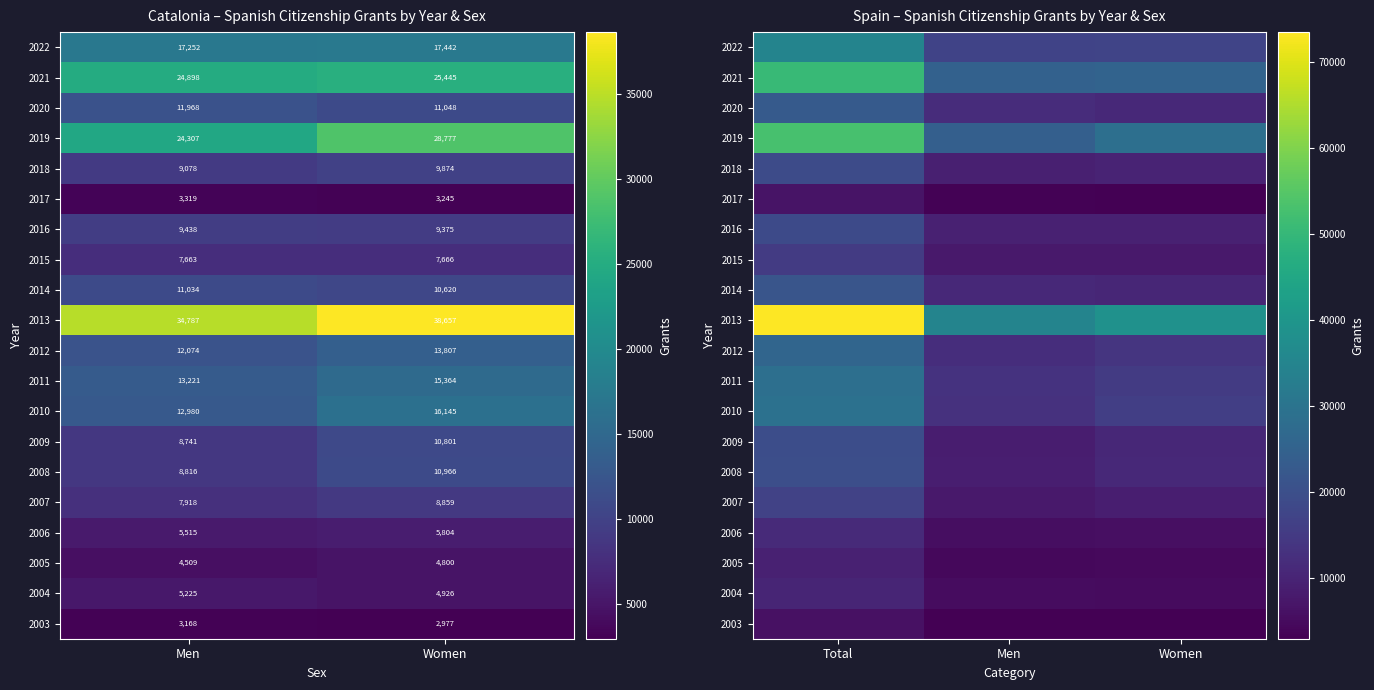

At how many categories does at least one series exceed 22204?

3